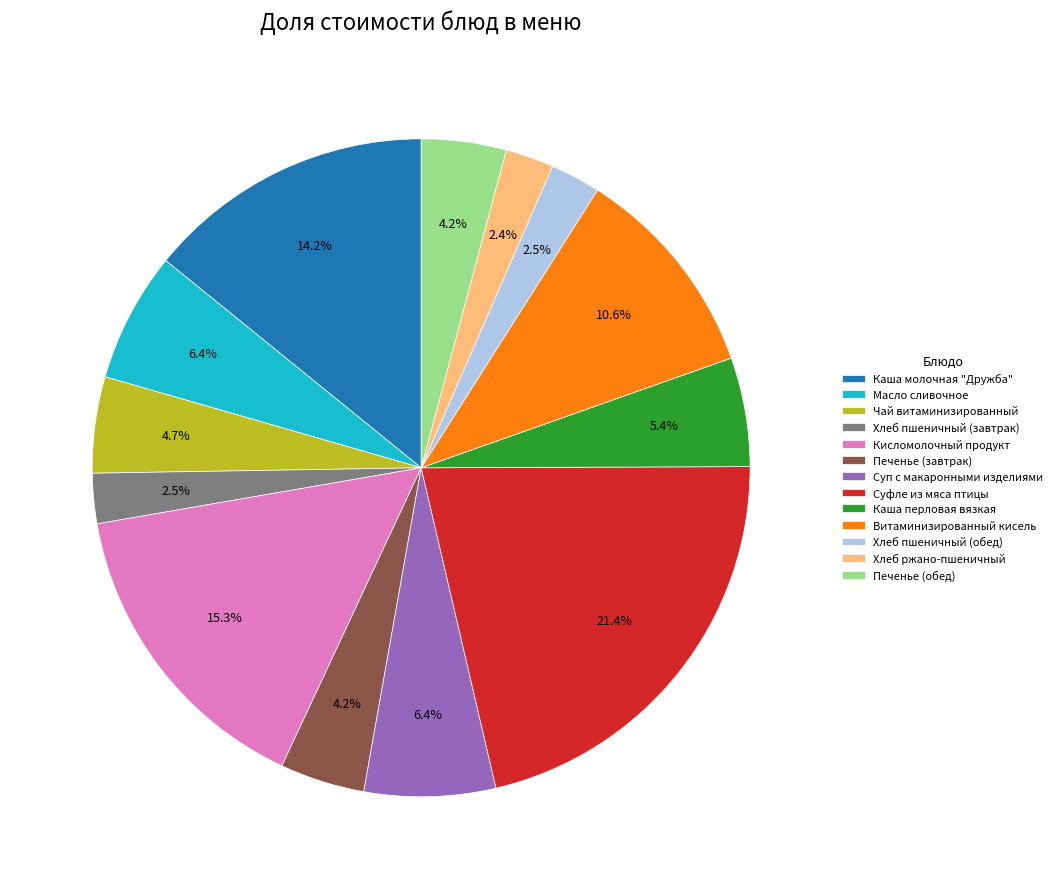

Is there any slice that represents more than half of the pie?

No